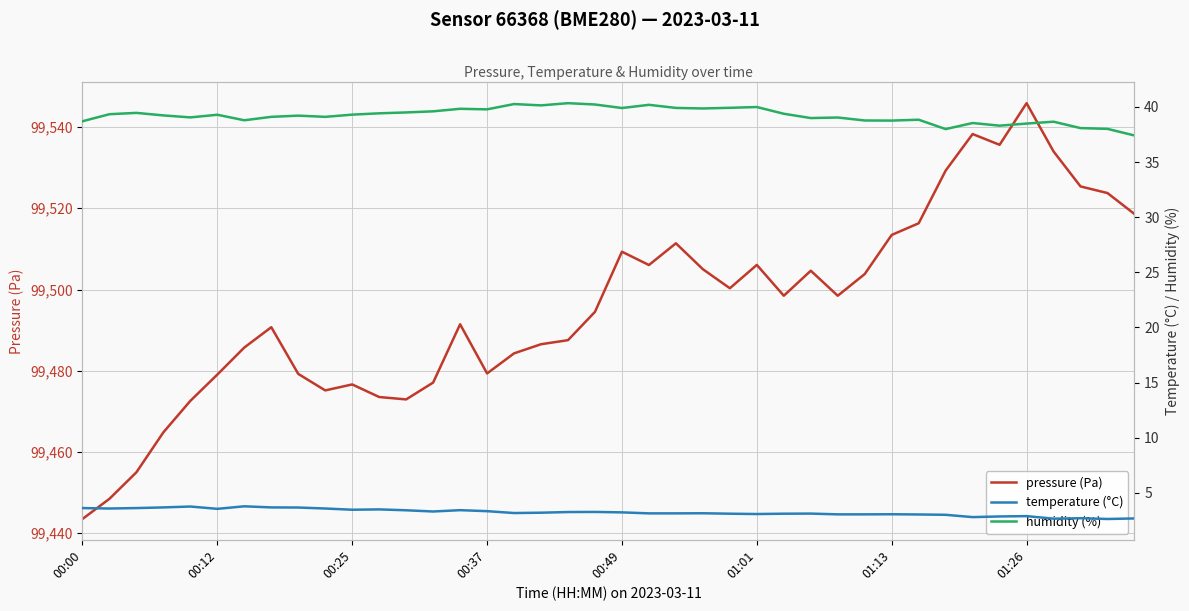

What is the spread (max minus min) of values at 16?

99481.1